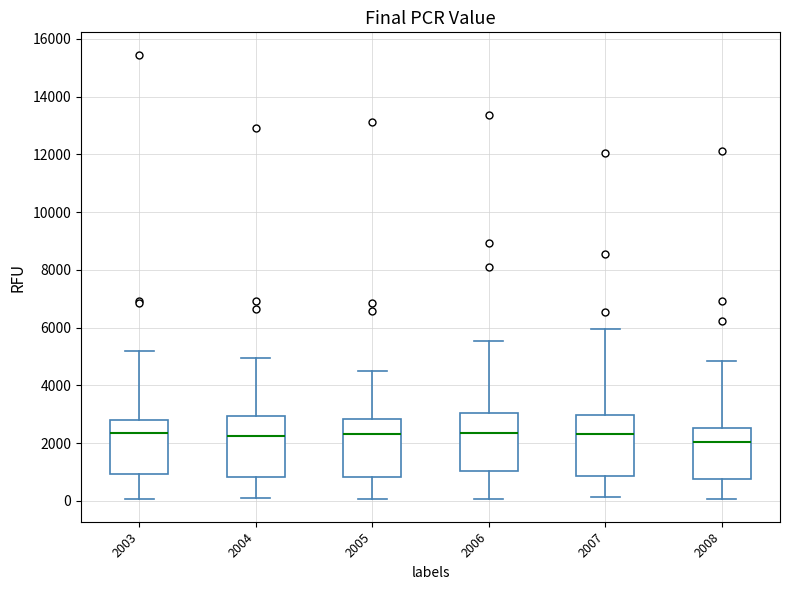

Reading left to right, transcribe this box plot: for each box, give where its median line is, the range the box spans, and where its two whiskers end, as read against the y-axis. The values are not printed on the chart, so give them approximately, as read against the axis.

2003: median 2400, box 1000 to 2800, whiskers 0 to 5200
2004: median 2200, box 800 to 3000, whiskers 0 to 5000
2005: median 2400, box 800 to 2800, whiskers 0 to 4600
2006: median 2400, box 1000 to 3000, whiskers 0 to 5600
2007: median 2400, box 800 to 3000, whiskers 200 to 6000
2008: median 2000, box 800 to 2600, whiskers 0 to 4800